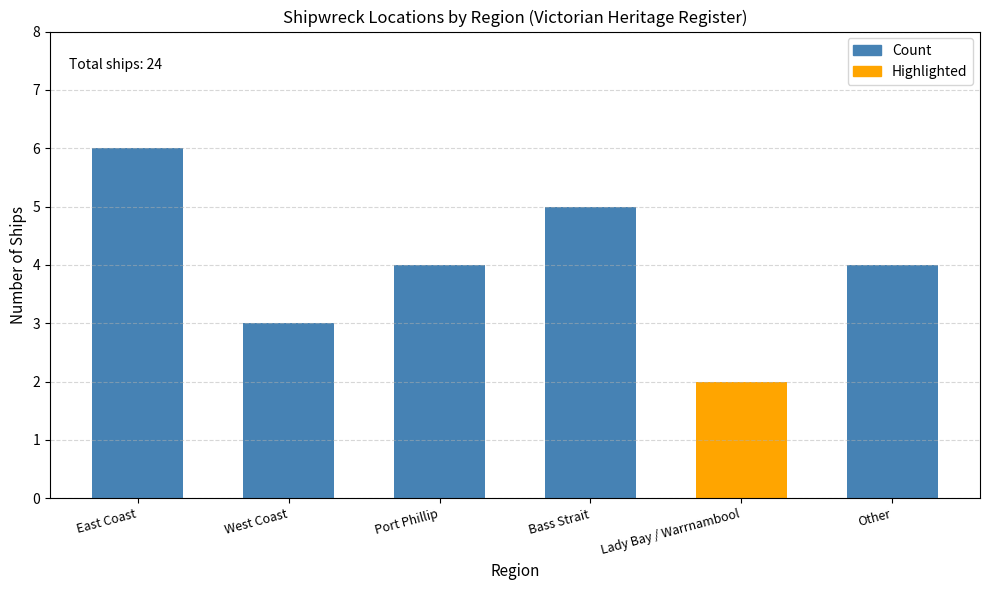

What is the greatest value displayed?

6